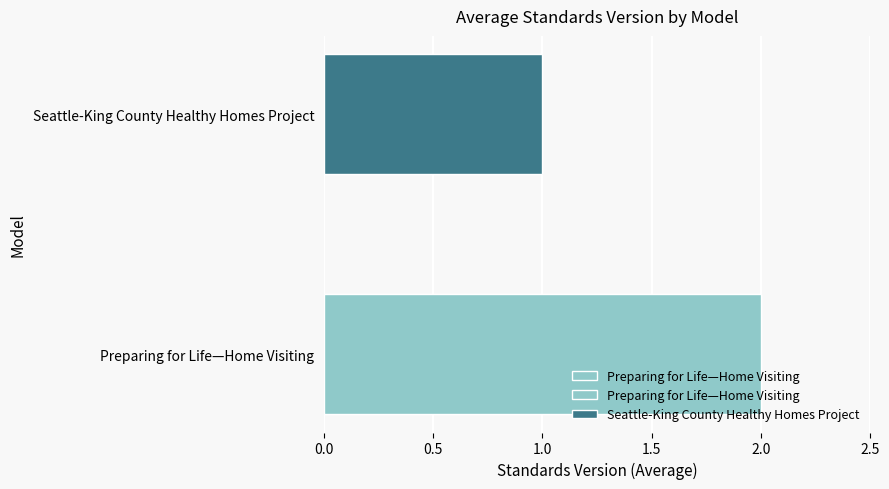

What is the smallest value displayed?

1